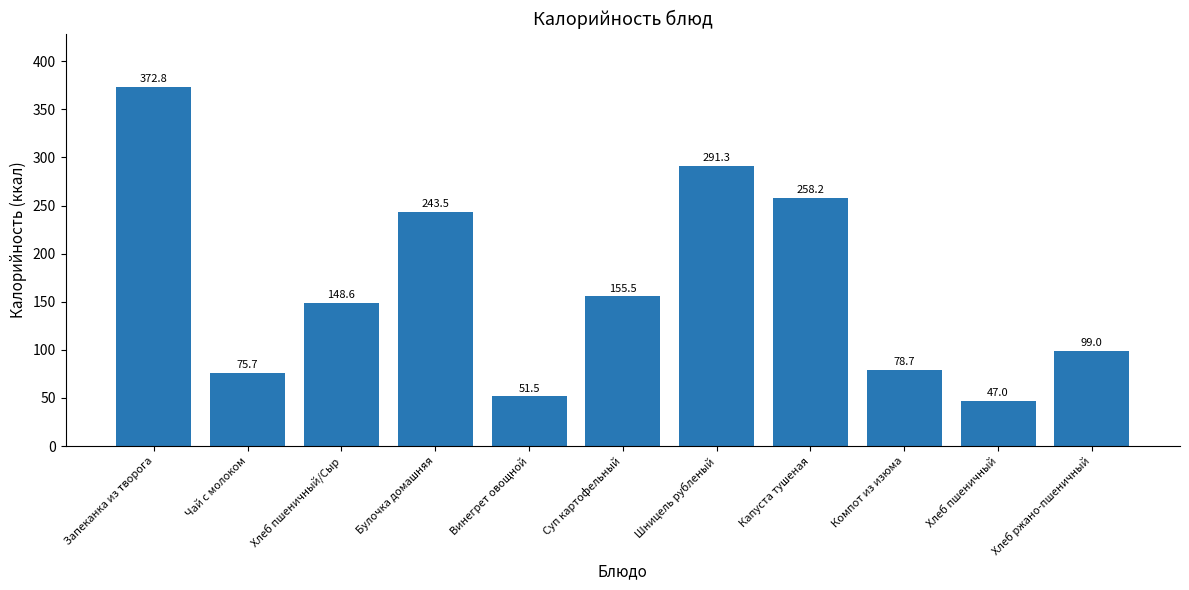

Where does the data first go above 148?

Запеканка из творога